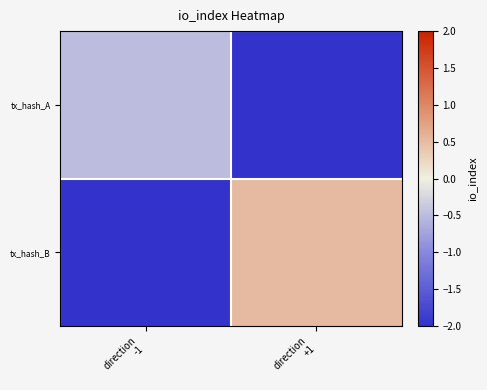

Reading left to right, transcribe all the data shown in this chart.

tx_hash_A: direction
-1=-0.5	direction
+1=-8.5
tx_hash_B: direction
-1=-8.5	direction
+1=0.5